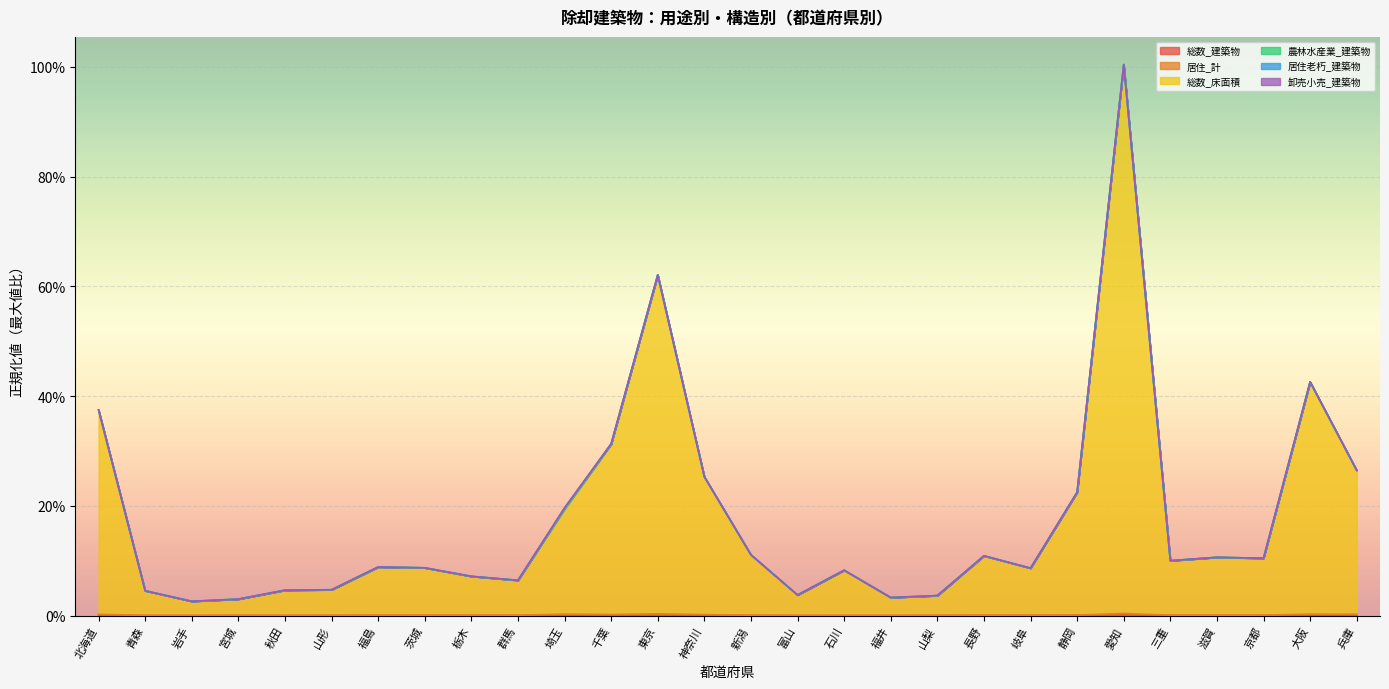

Does the chart display data point markers on the line(s)?

No